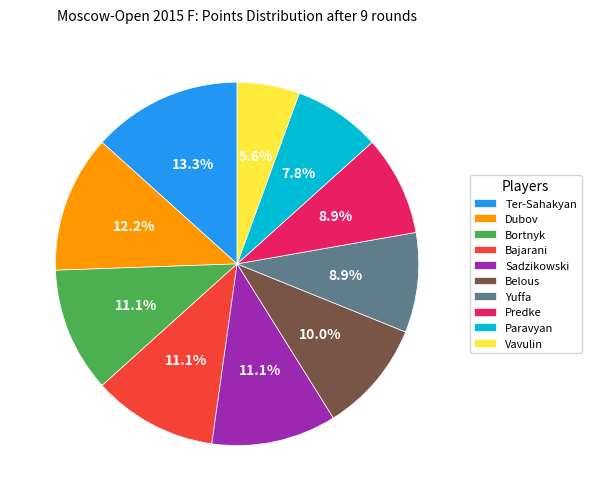

Which has a higher value, Sadzikowski or Paravyan?

Sadzikowski